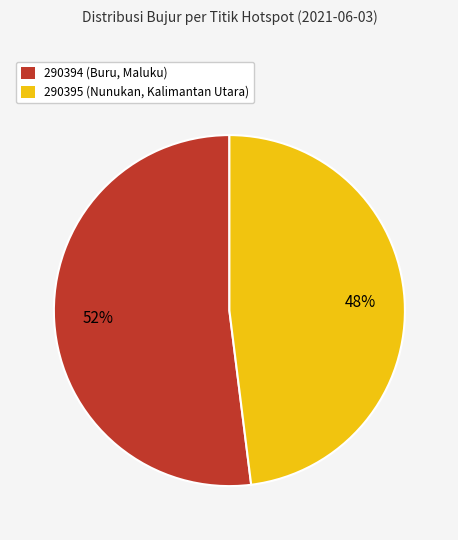

Is 290394 (Buru, Maluku) the majority of the pie?

Yes